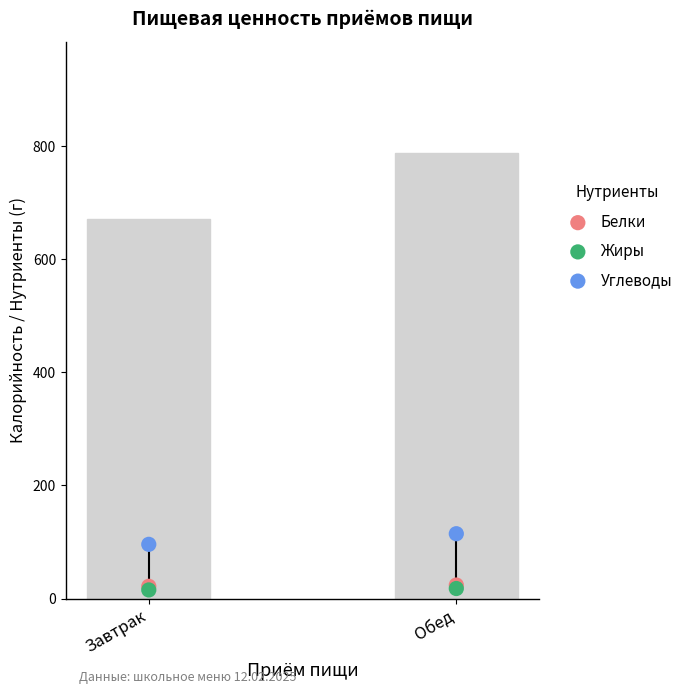

At which category is the sum across all series the highest?

Обед